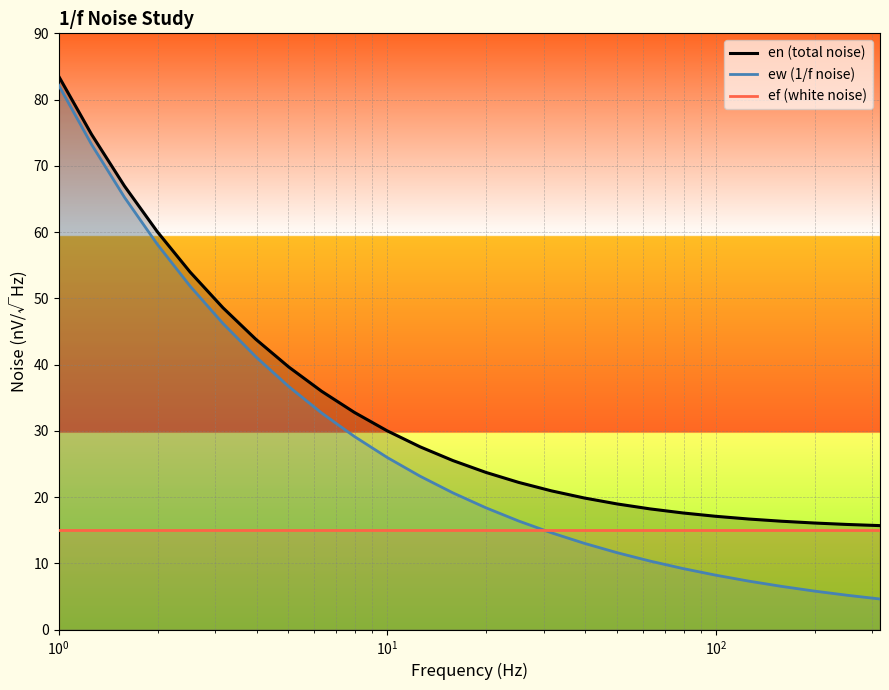

What is the smallest value displayed?

4.6